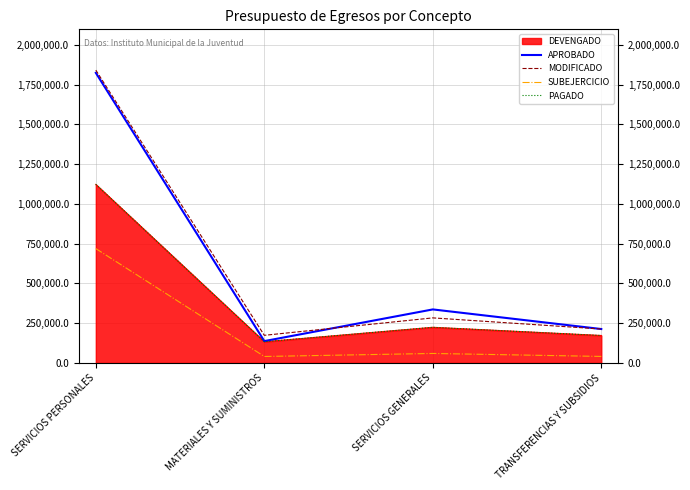

Which series has the largest range (max minus min)?

APROBADO